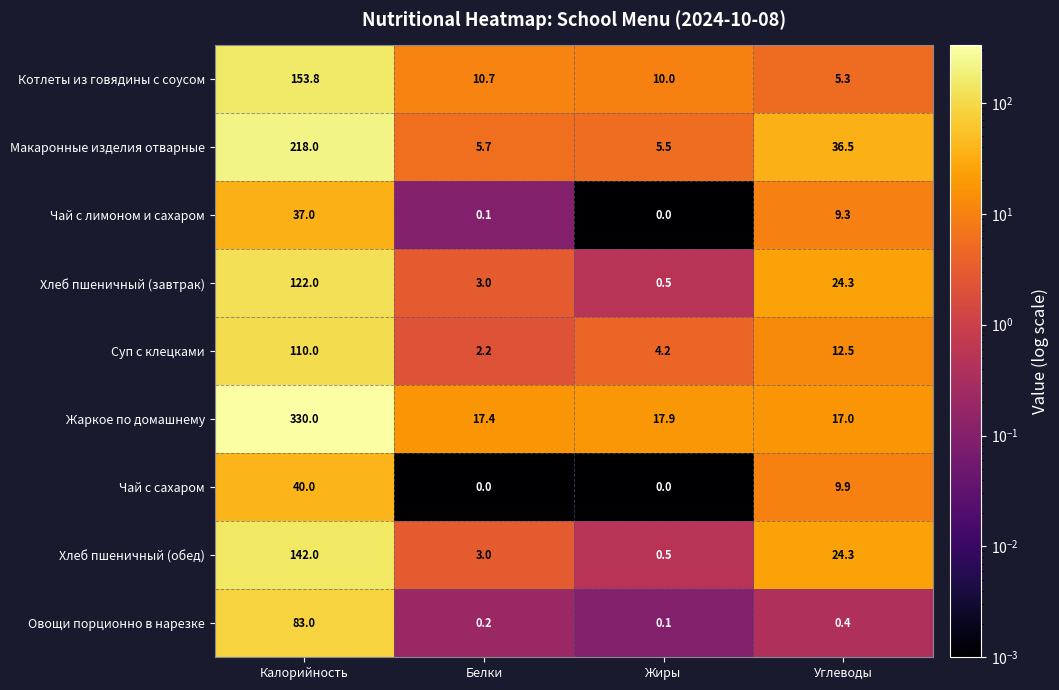

What is the greatest value displayed?

330.0